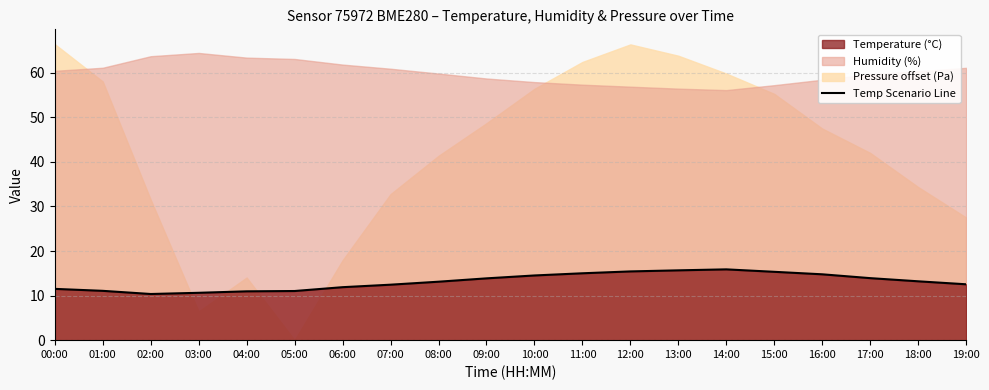

List the labels in order of value, largest first.

14:00, 13:00, 12:00, 15:00, 11:00, 16:00, 10:00, 17:00, 09:00, 18:00, 08:00, 19:00, 07:00, 06:00, 00:00, 01:00, 05:00, 04:00, 03:00, 02:00